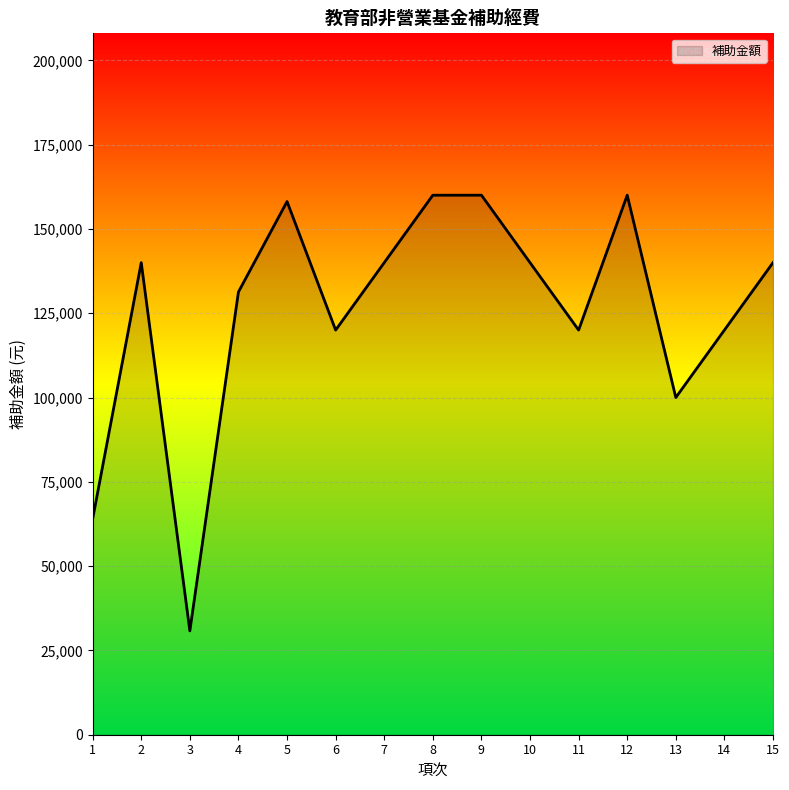

How many lines are shown in the chart?

1